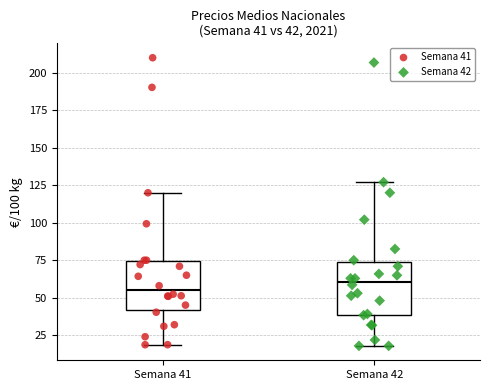

Which box's median line is the highest?

Semana 42